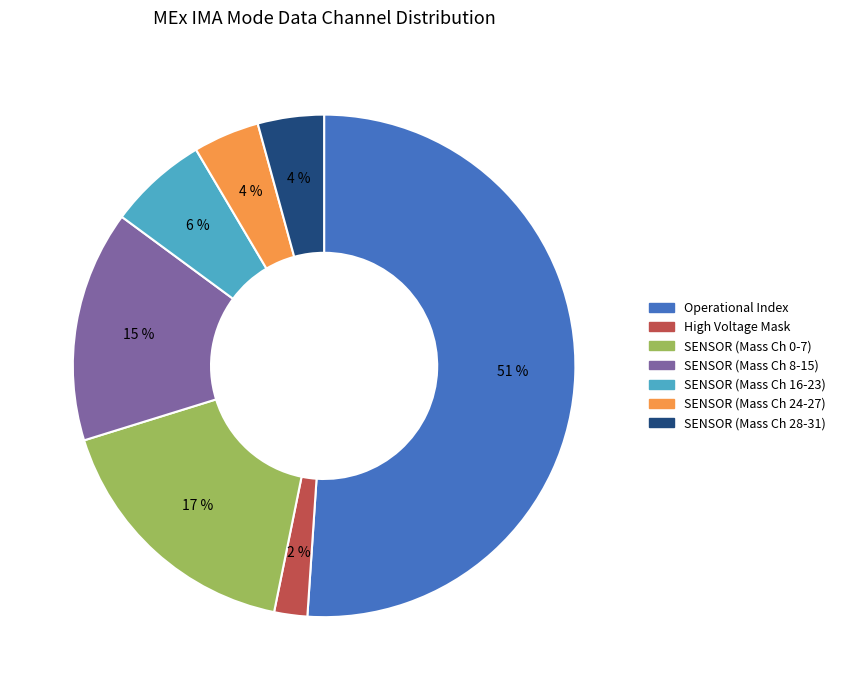

Is there a majority slice in this chart?

Yes